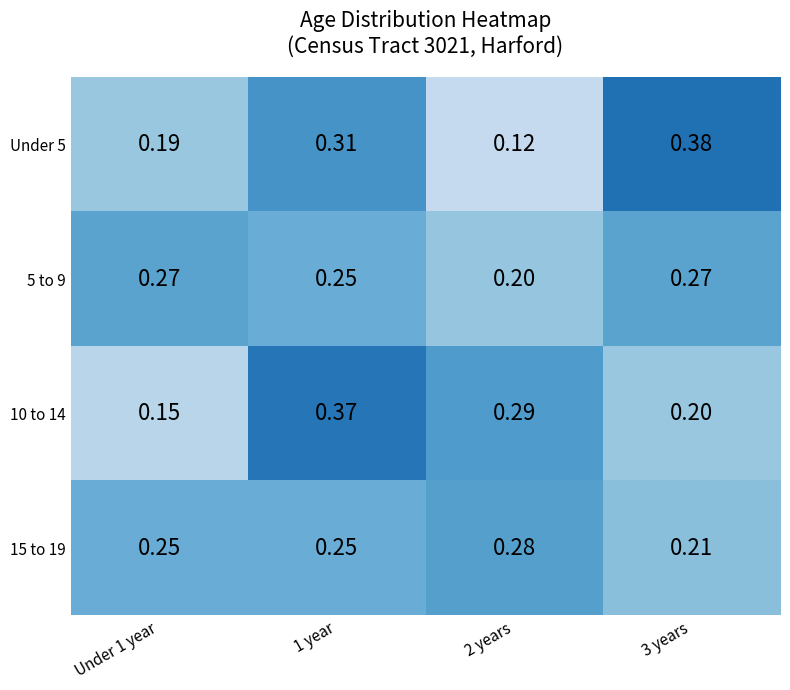

Is the value of 5 to 9 at 1 year greater than the value of 10 to 14 at 3 years?

Yes